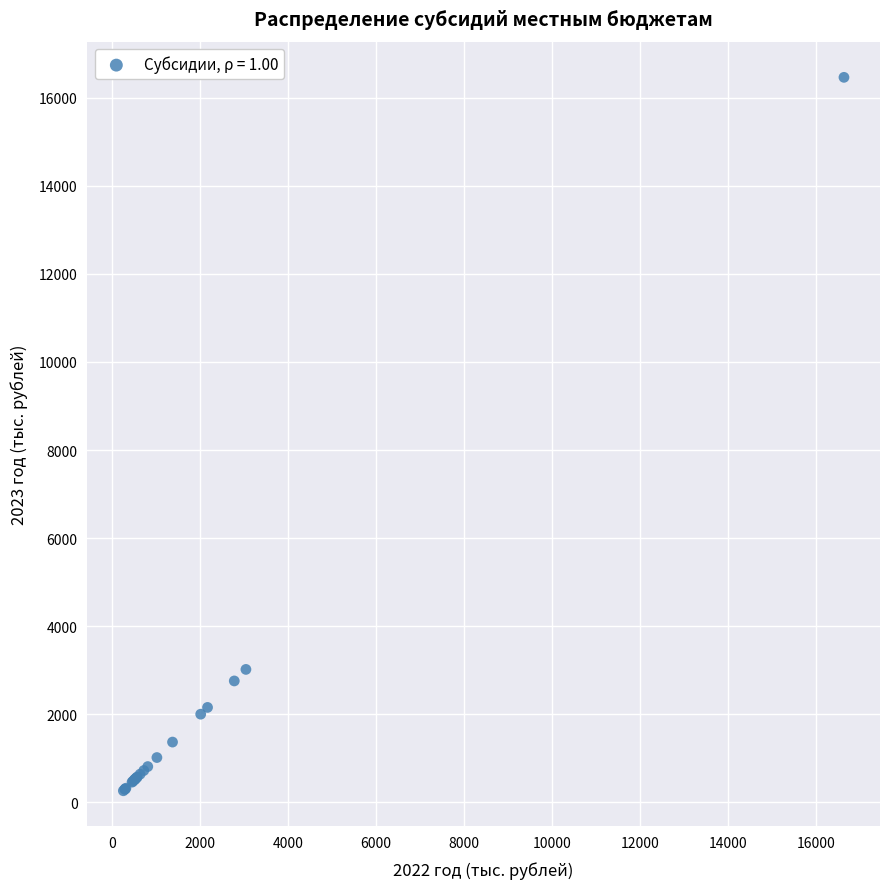

What Y value in the scatter plot is closest to 8363?

3018.1